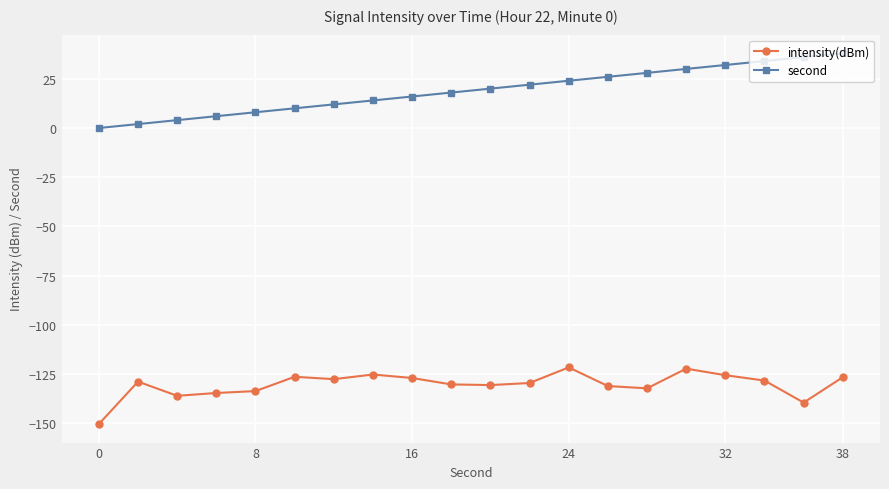

True or false: intensity(dBm) and second cross at least once.

False